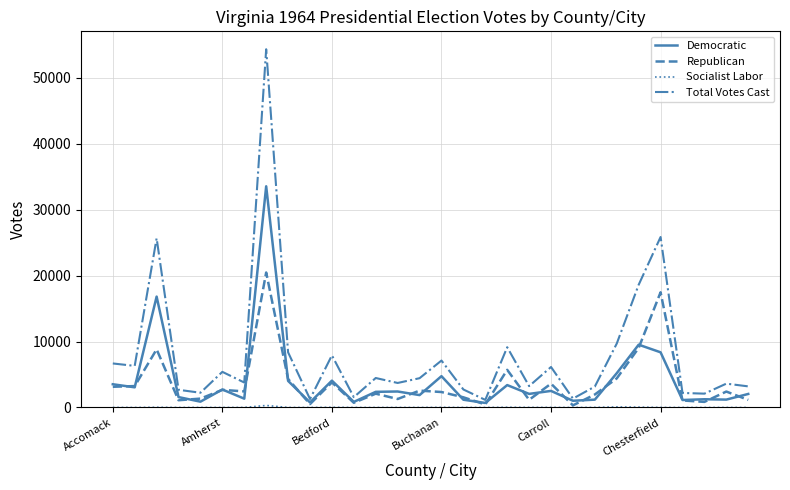

What is the greatest value displayed?

54363